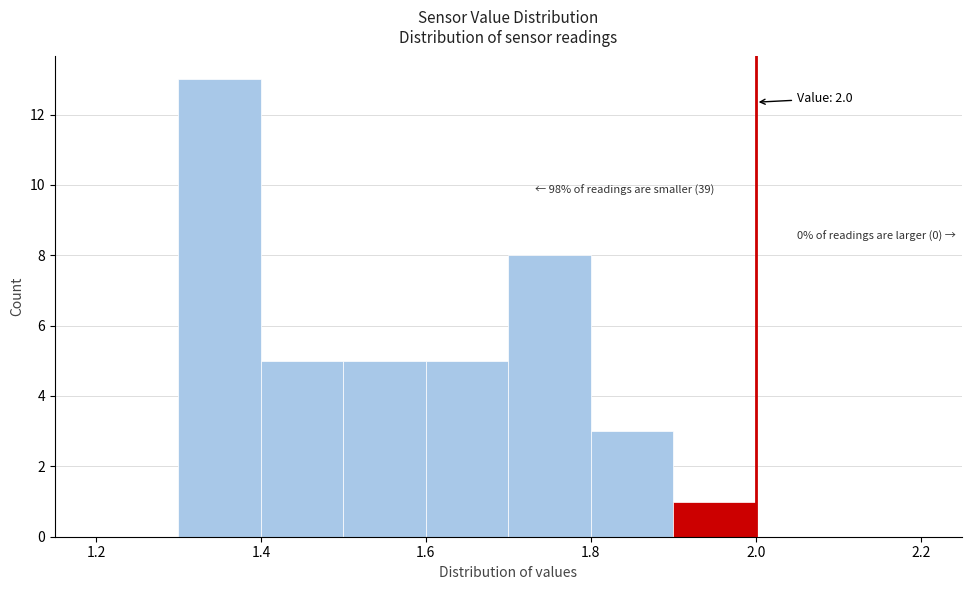

Which range on the x-axis has the tallest bar?

1.3 to 1.4